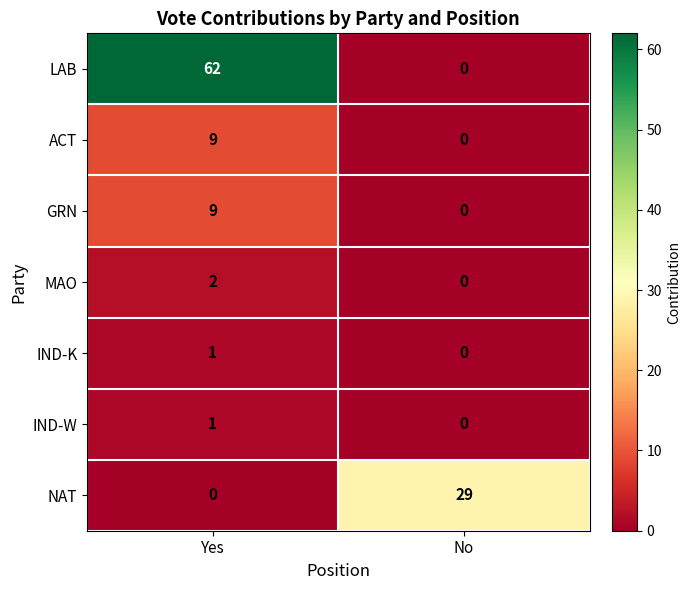

Where is IND-W nearest to the value 0?

No